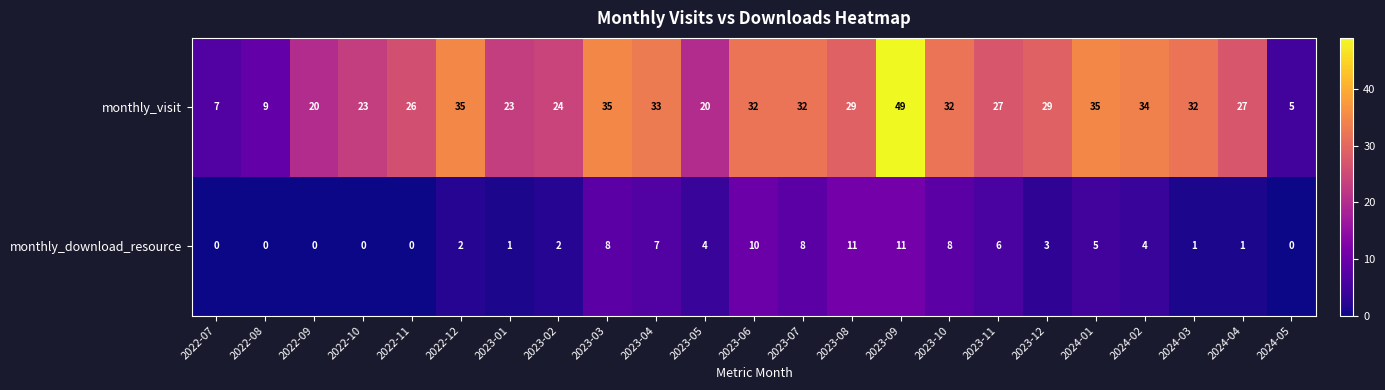

Which series has the widest spread of values?

monthly_visit